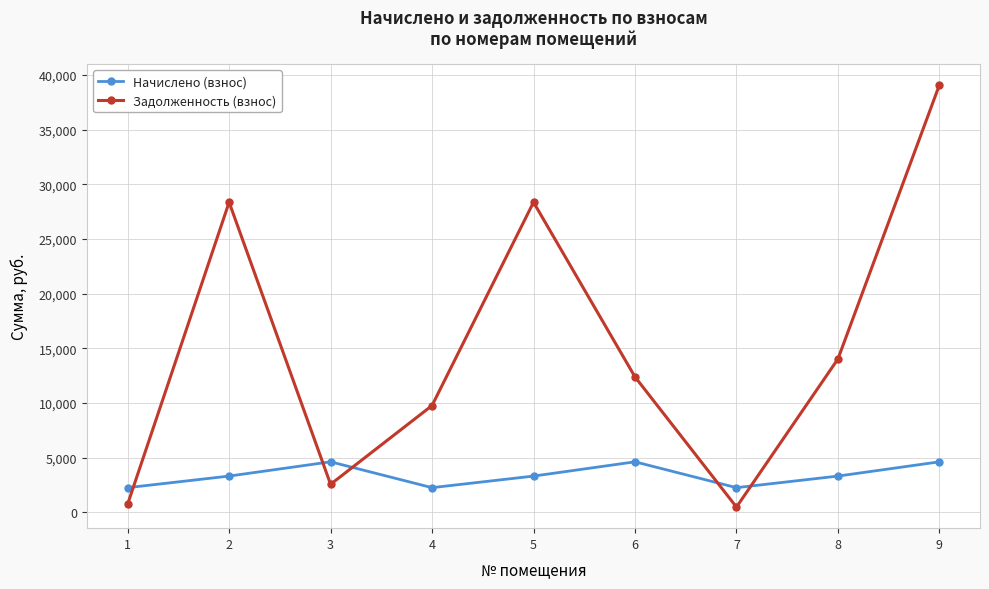

List the series in order of their overall mean, highest first.

Задолженность (взнос), Начислено (взнос)